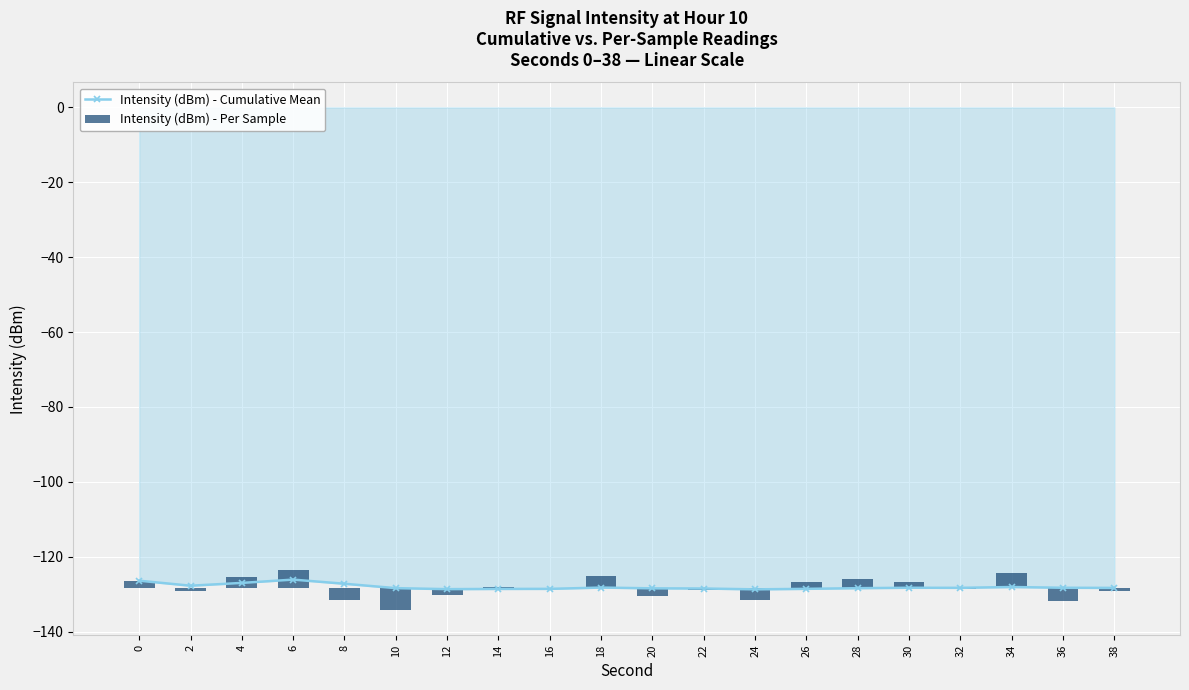

List the labels in order of Intensity (dBm) - Cumulative Mean value, largest first.

6, 0, 4, 8, 2, 34, 18, 30, 36, 32, 38, 10, 28, 20, 22, 26, 16, 14, 12, 24